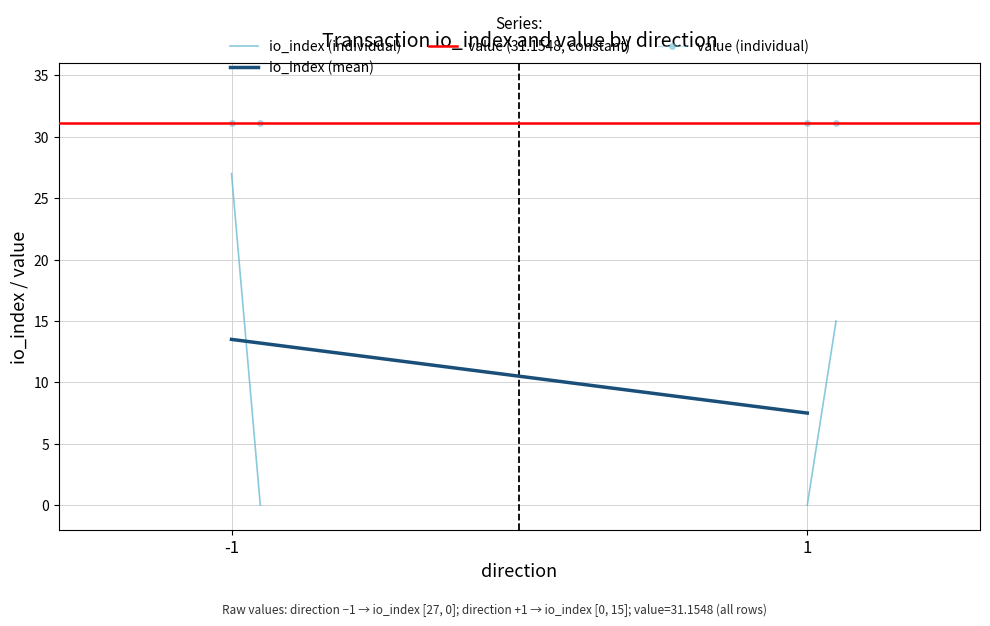

What are all the series names shown in the legend?

io_index (individual), io_index (mean), value (31.1548, constant), value (individual)